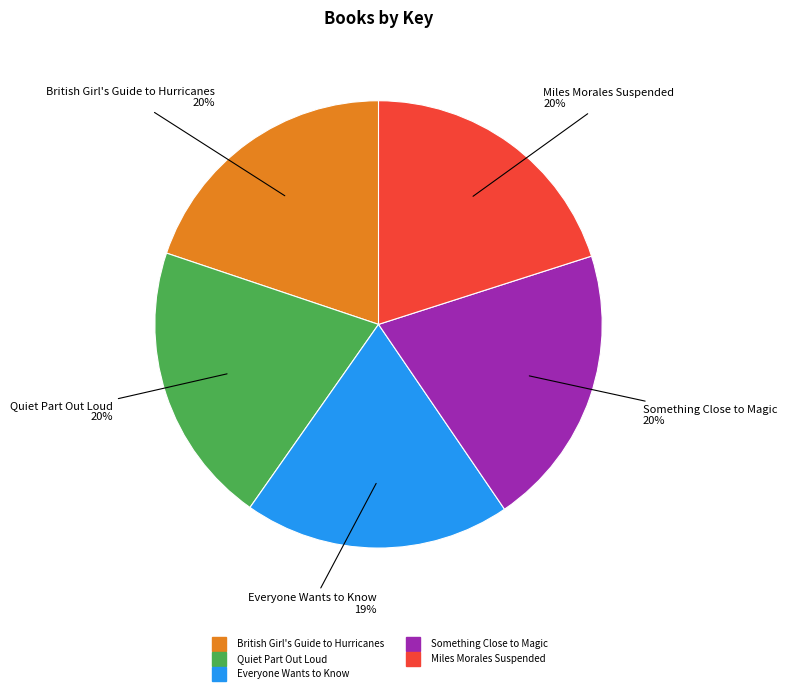

Combined, do Miles Morales Suspended and Quiet Part Out Loud account for over 50%?

No